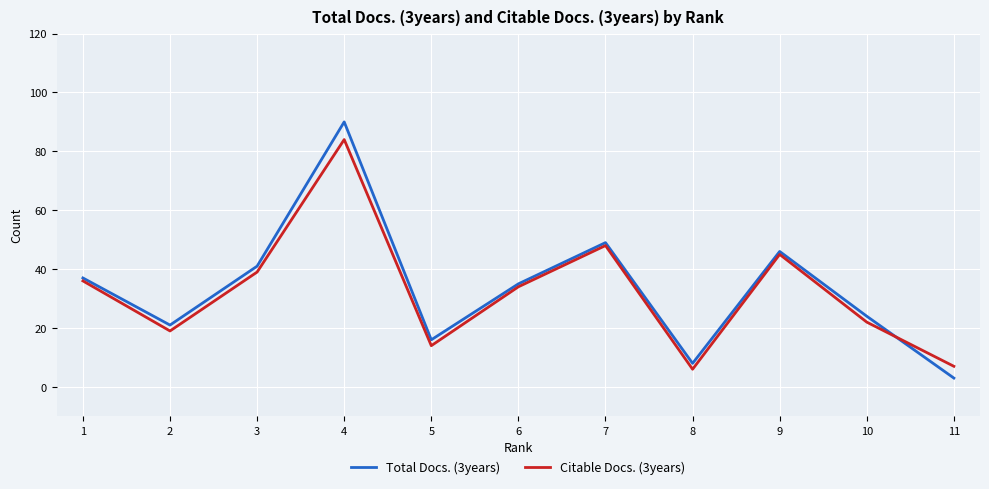

At which category does the chart reach its peak across all series?

4